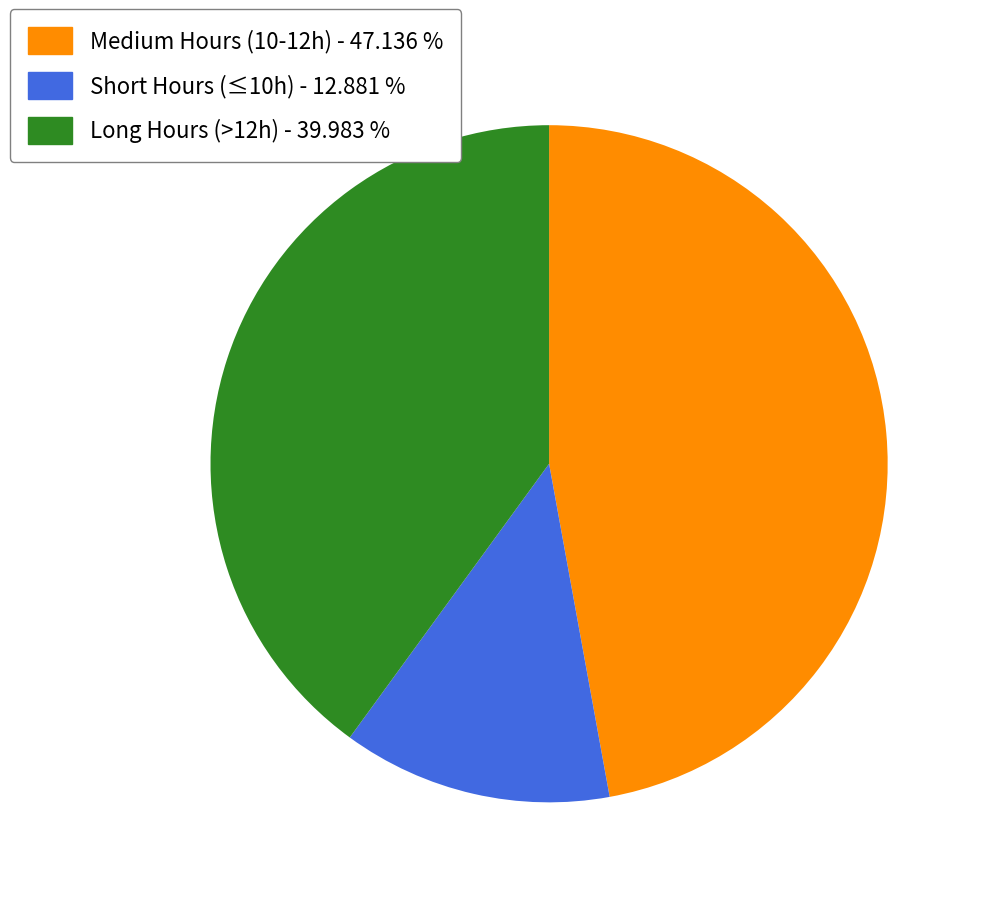

Does any single category account for the majority?

No